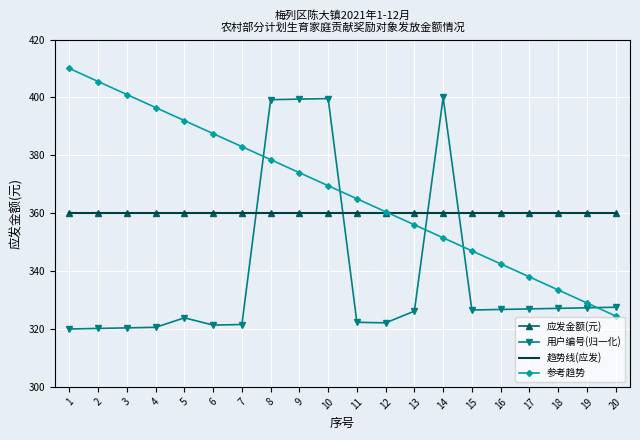

Reading right to left, list all the values displayed in this chart.

应发金额(元): 360.0	360.0	360.0	360.0	360.0	360.0	360.0	360.0	360.0	360.0	360.0	360.0	360.0	360.0	360.0	360.0	360.0	360.0	360.0	360.0
用户编号(归一化): 327.5	327.3	327.1	326.9	326.7	326.6	400.0	326.2	322.1	322.3	399.6	399.4	399.2	321.5	321.3	323.9	320.6	320.4	320.2	320.0
趋势线(应发): 360.0	360.0	360.0	360.0	360.0	360.0	360.0	360.0	360.0	360.0	360.0	360.0	360.0	360.0	360.0	360.0	360.0	360.0	360.0	360.0
参考趋势: 324.5	329.0	333.5	338.0	342.5	347.0	351.5	356.0	360.5	365.0	369.5	374.0	378.5	383.0	387.5	392.0	396.5	401.0	405.5	410.0